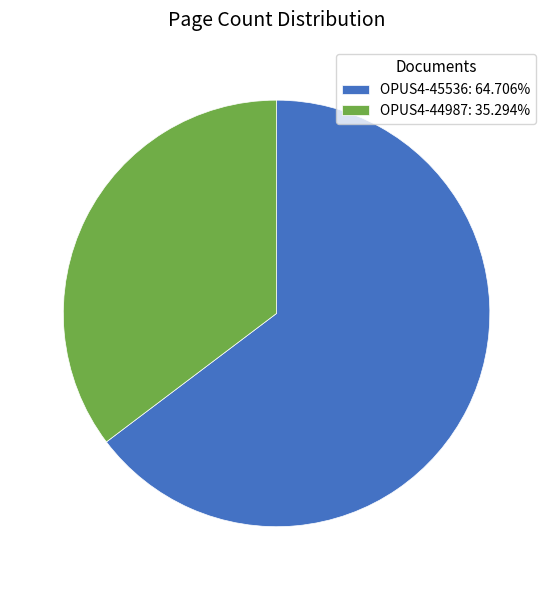

Between OPUS4-44987 and OPUS4-45536, which is larger?

OPUS4-45536